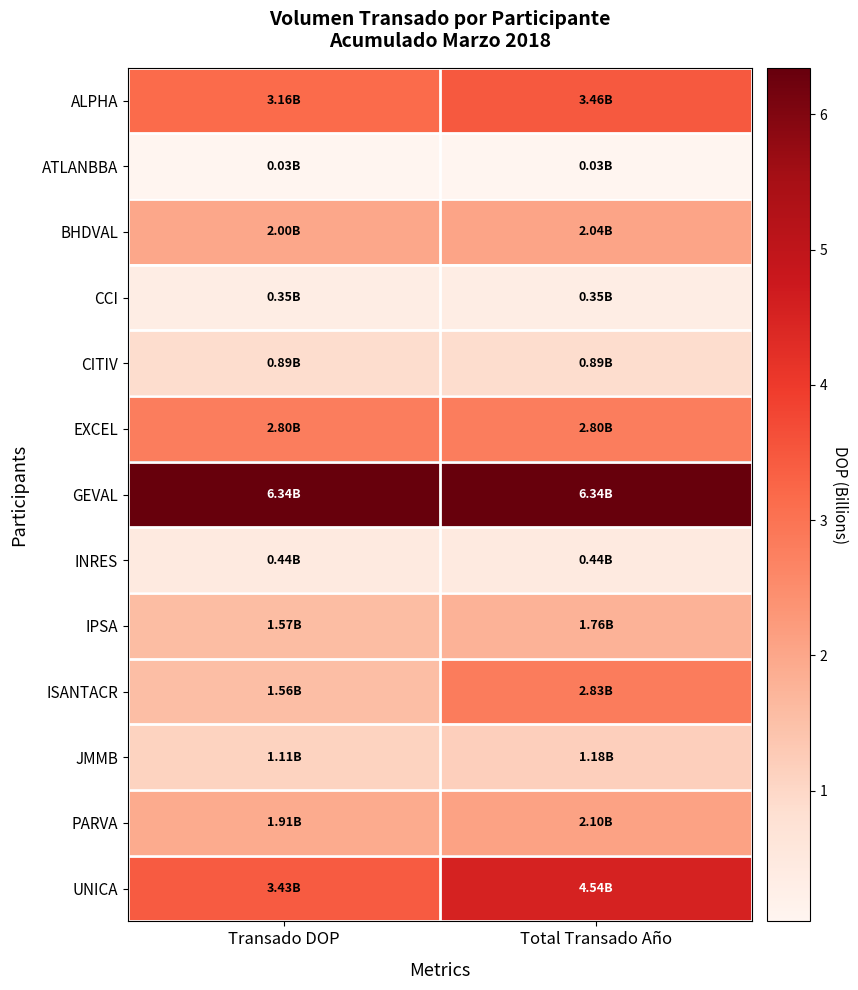

Reading right to left, transcribe all the data shown in this chart.

ALPHA: Total Transado Año=3.5	Transado DOP=3.2
ATLANBBA: Total Transado Año=0.0	Transado DOP=0.0
BHDVAL: Total Transado Año=2.0	Transado DOP=2.0
CCI: Total Transado Año=0.4	Transado DOP=0.4
CITIV: Total Transado Año=0.9	Transado DOP=0.9
EXCEL: Total Transado Año=2.8	Transado DOP=2.8
GEVAL: Total Transado Año=6.3	Transado DOP=6.3
INRES: Total Transado Año=0.4	Transado DOP=0.4
IPSA: Total Transado Año=1.8	Transado DOP=1.6
ISANTACR: Total Transado Año=2.8	Transado DOP=1.6
JMMB: Total Transado Año=1.2	Transado DOP=1.1
PARVA: Total Transado Año=2.1	Transado DOP=1.9
UNICA: Total Transado Año=4.5	Transado DOP=3.4